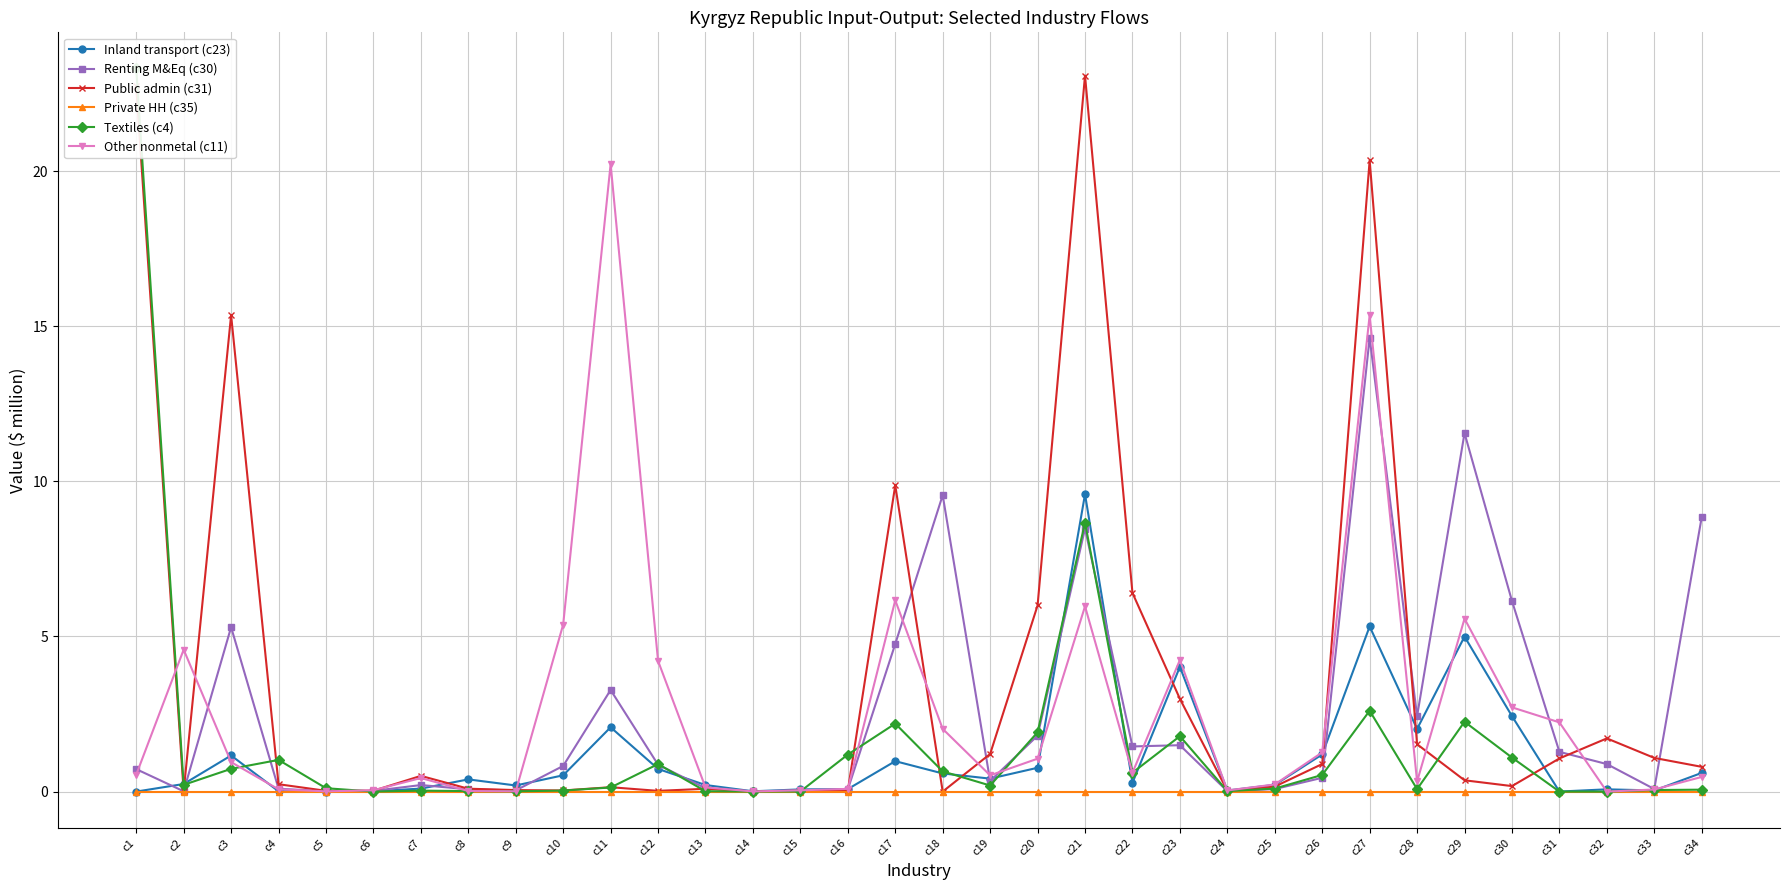

Does the chart have visible grid lines?

Yes